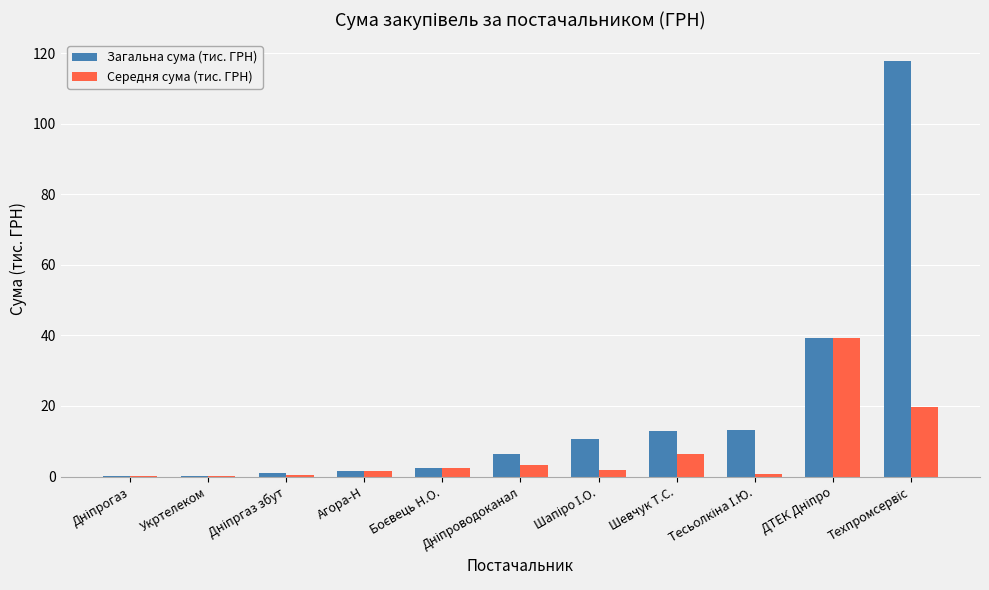

What is the maximum value for Середня сума (тис. ГРН)?

39.2